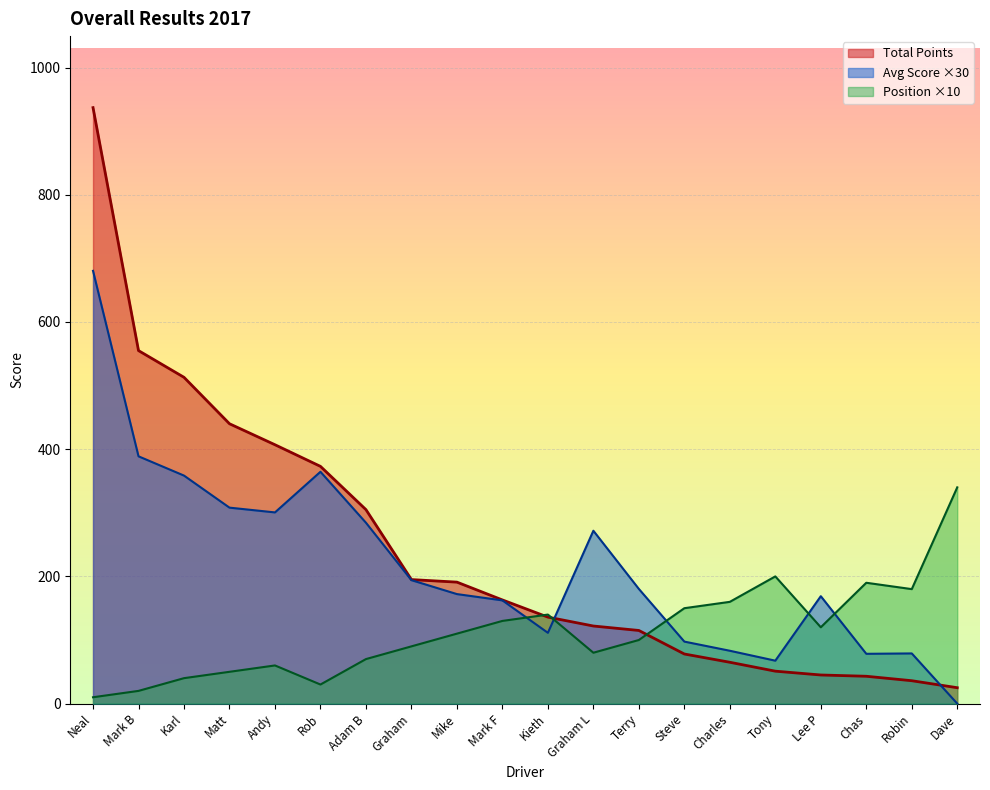

Reading left to right, what are all the values shown in this chart?

Total Points: 937.0	555.0	513.0	440.0	407.0	373.0	305.0	195.0	191.0	163.0	136.0	122.0	115.0	78.0	65.0	51.0	45.0	43.0	36.0	25.0
Position: 10.0	20.0	40.0	50.0	60.0	30.0	70.0	90.0	110.0	130.0	140.0	80.0	100.0	150.0	160.0	200.0	120.0	190.0	180.0	340.0
Avg Score: 680.4	388.8	358.5	308.1	300.6	364.5	284.4	194.1	172.2	162.3	111.3	271.8	180.3	97.5	83.1	67.5	168.9	78.3	78.9	0.0